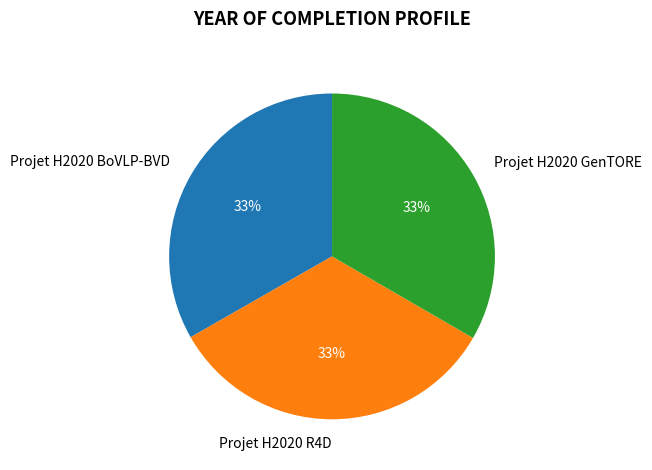

The Projet H2020 GenTORE slice represents 44% of the pie. True or false?

False